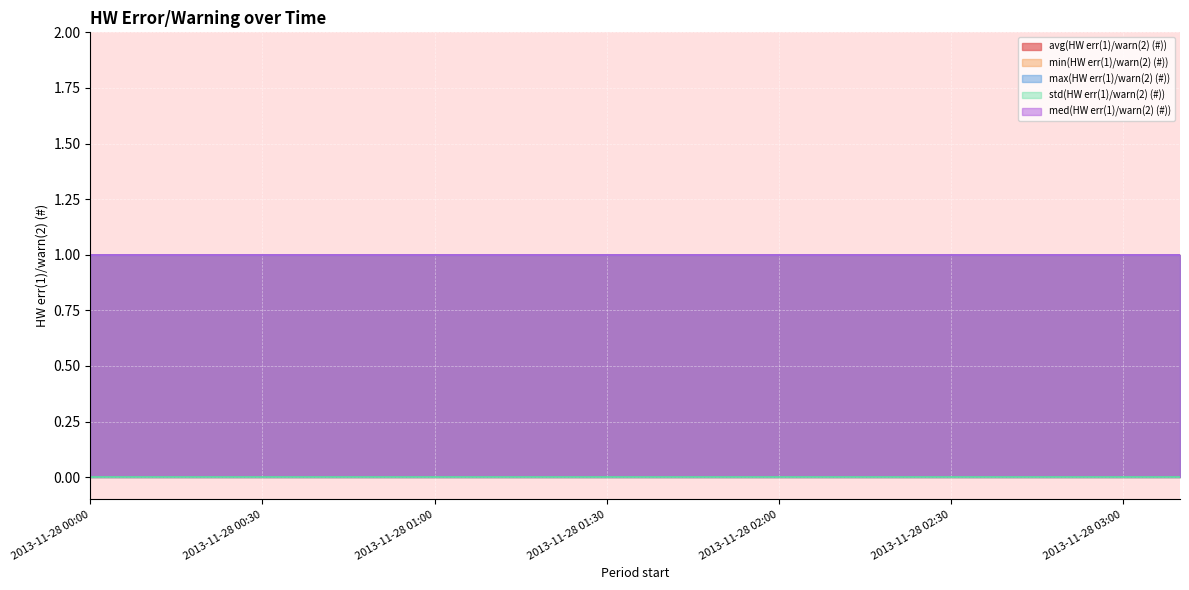

True or false: max(HW err(1)/warn(2) (#)) and avg(HW err(1)/warn(2) (#)) cross at least once.

False